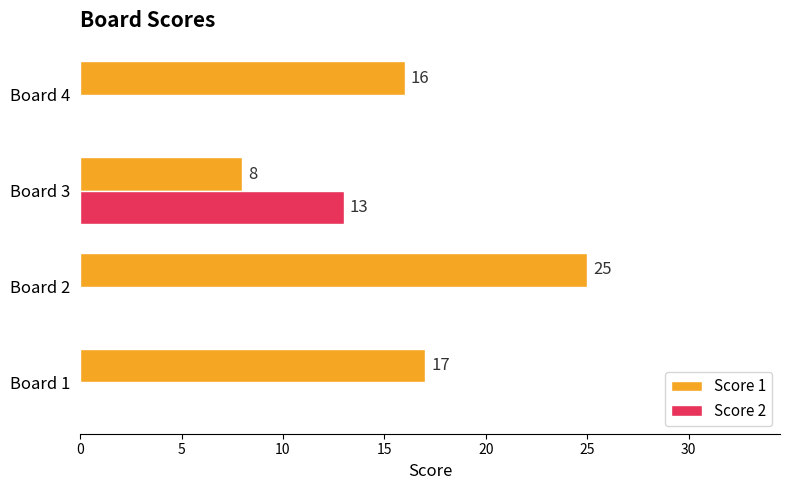

What is the sum of the Score 2 values at Board 3 and Board 1?

13